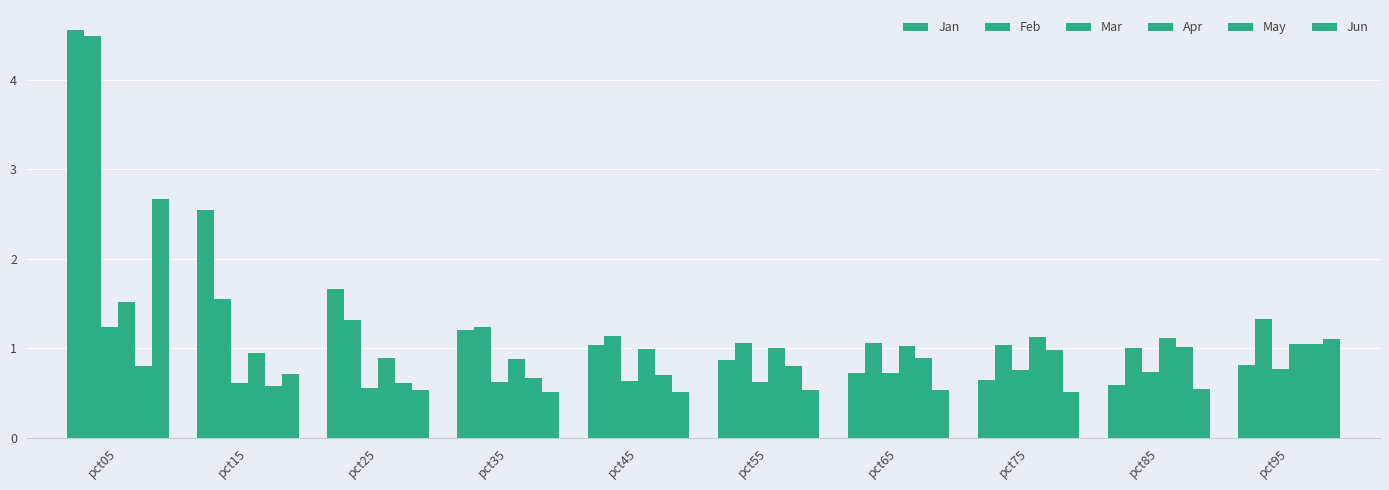

How many data points does each series have?

10